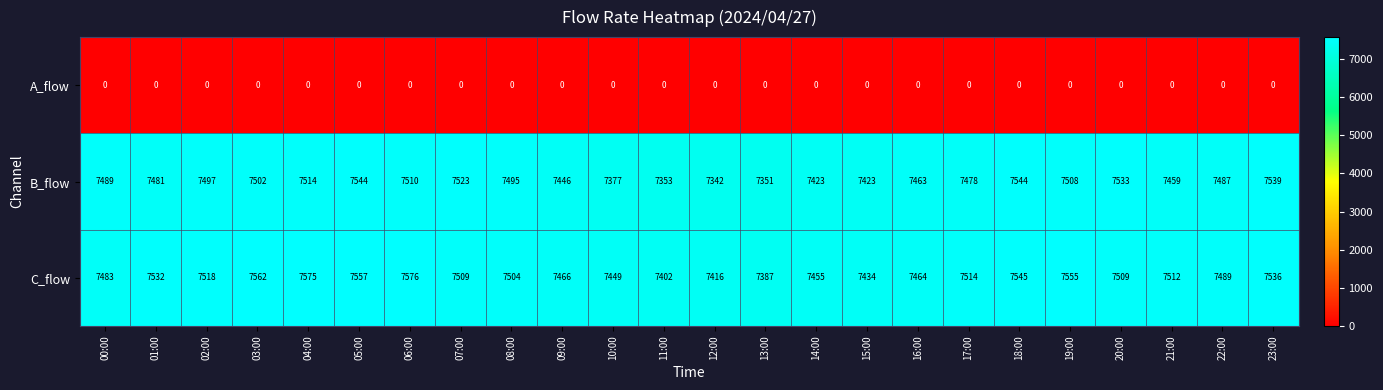

Which series changed the most between 12:00 and 18:00?

B_flow